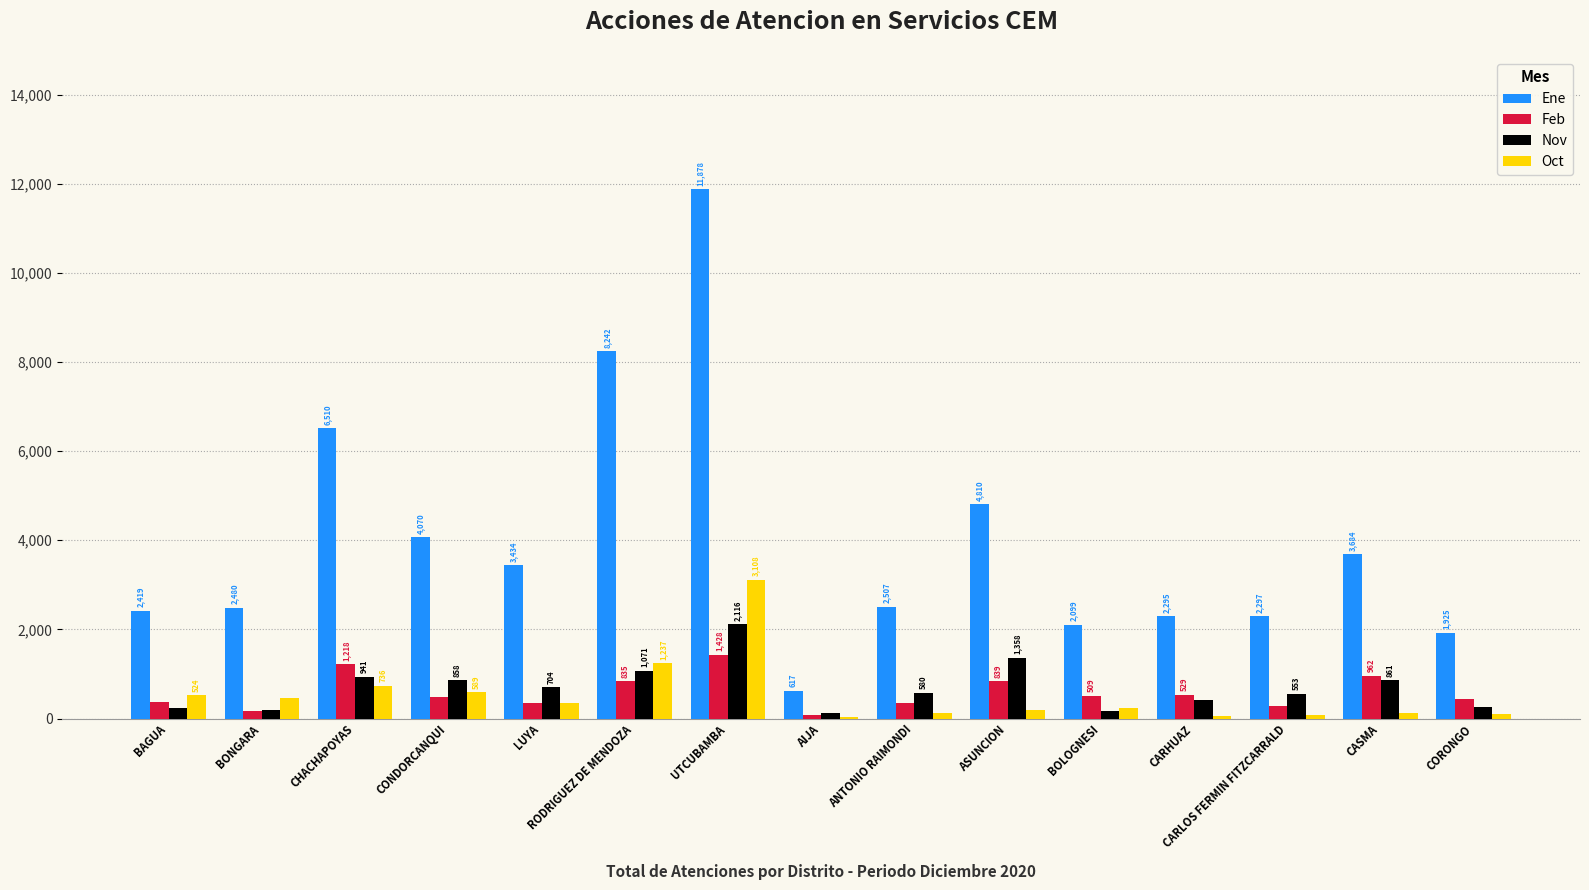

What is the sum of all Feb values?

8866